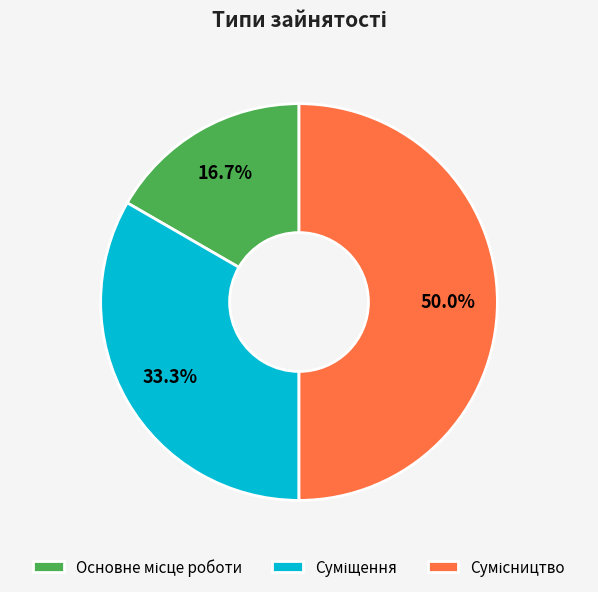

Is there a majority slice in this chart?

No